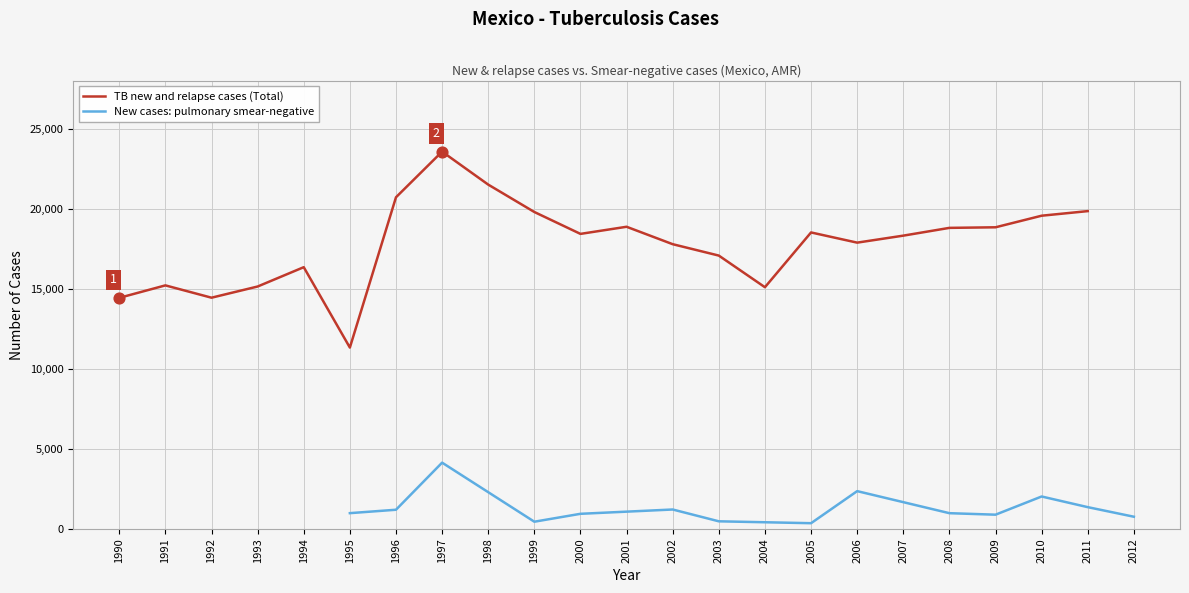

Between 1999 and 1998, which is larger?

1998